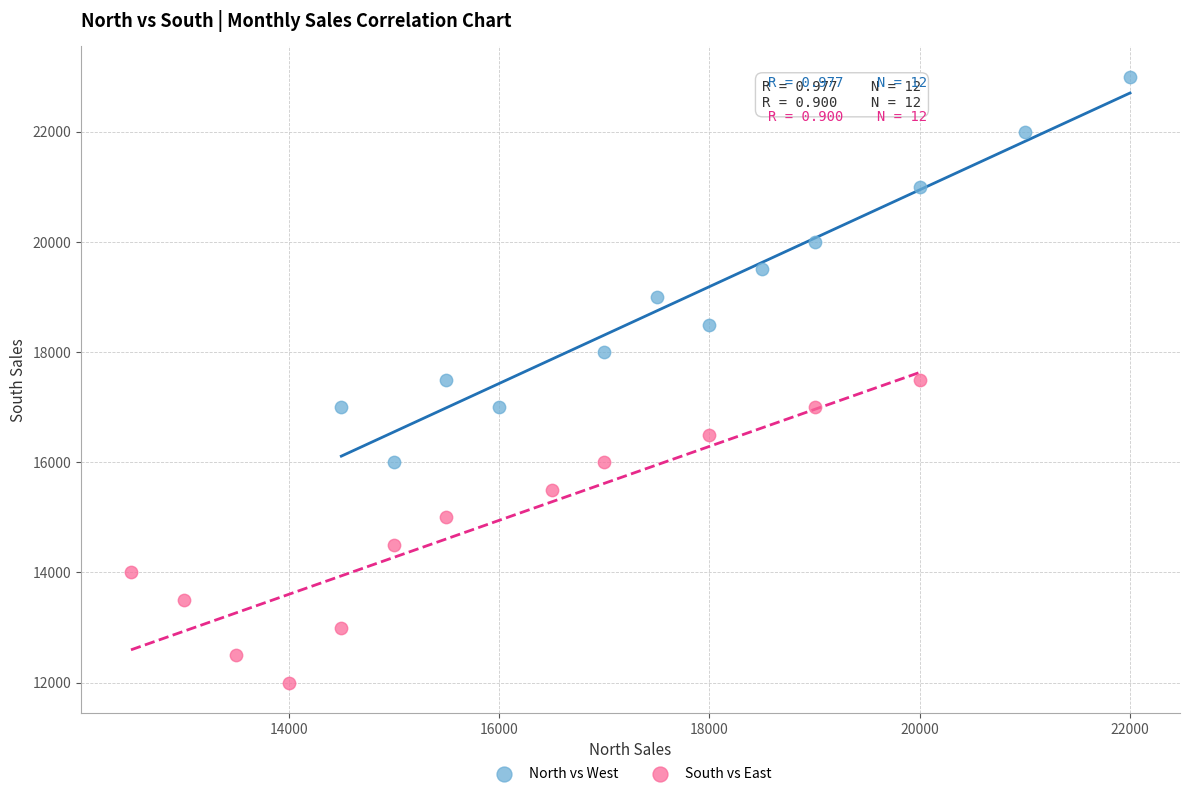

Which series reaches the minimum Y coordinate?

South vs East